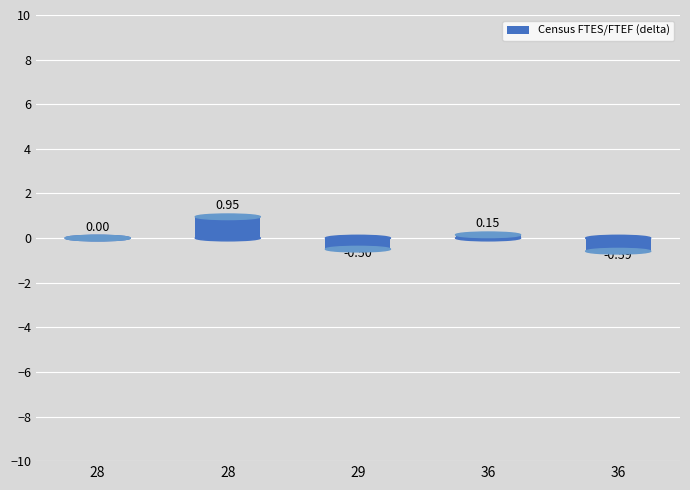

Count the number of categories in the chart.

5